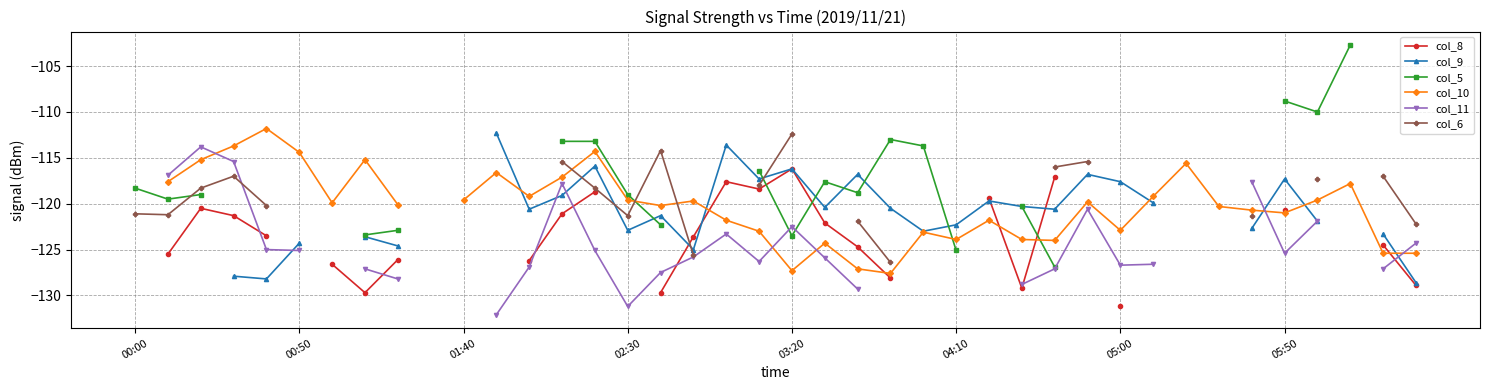

How many values in the col_6 series exceed -118?

8